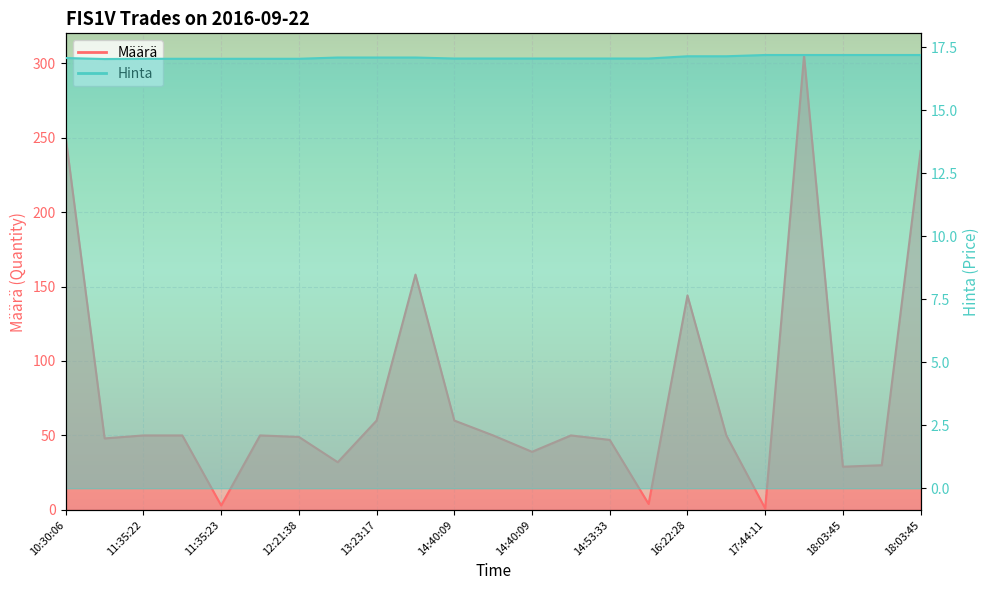

What is the highest value of the Hinta series?

17.2